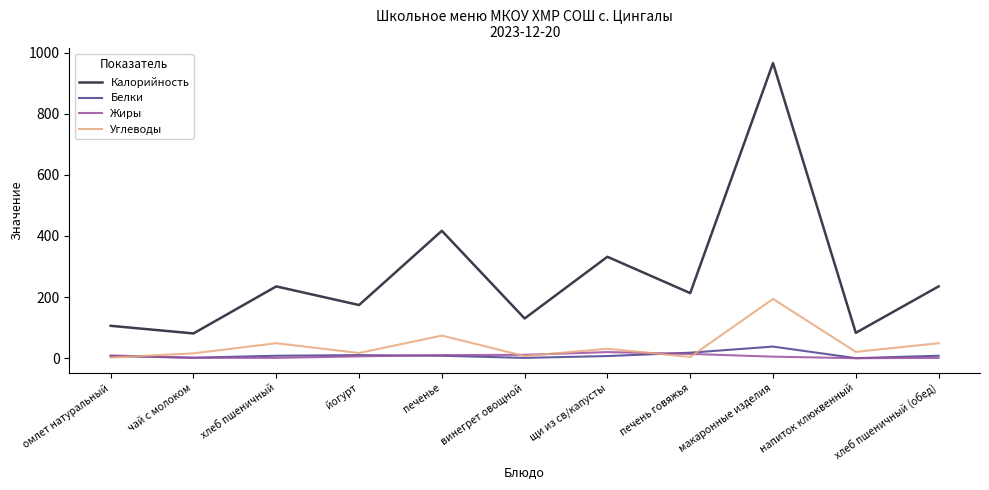

What are all the series names shown in the legend?

Калорийность, Белки, Жиры, Углеводы